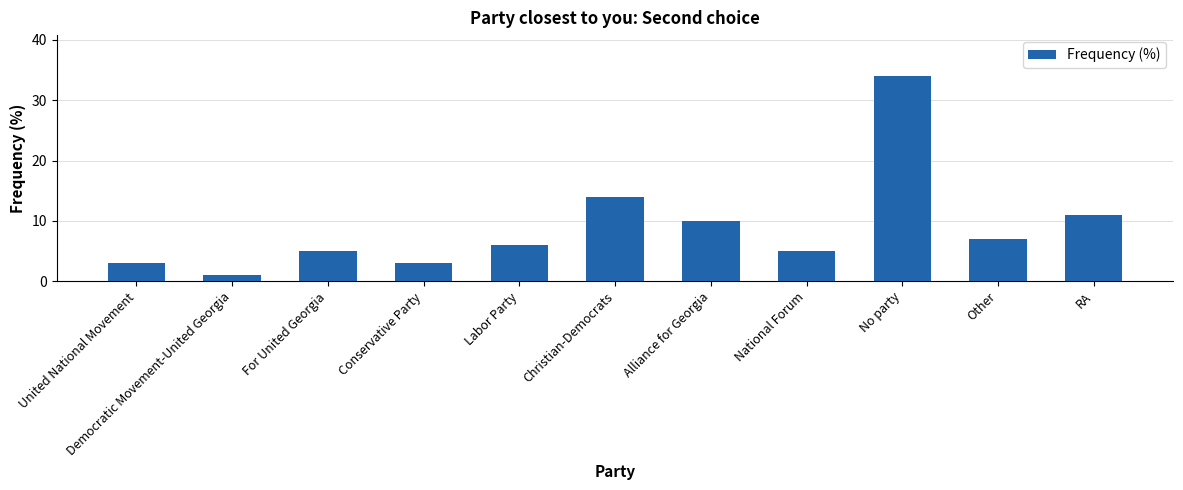

What is the difference between the maximum and second lowest values?

31